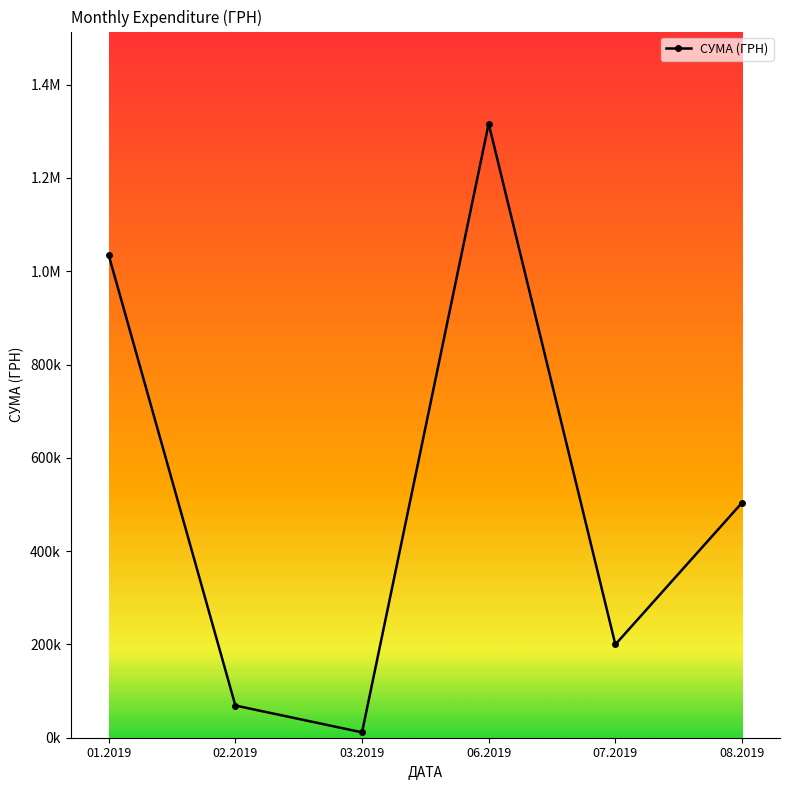

Is this an area chart (filled region under the line)?

No